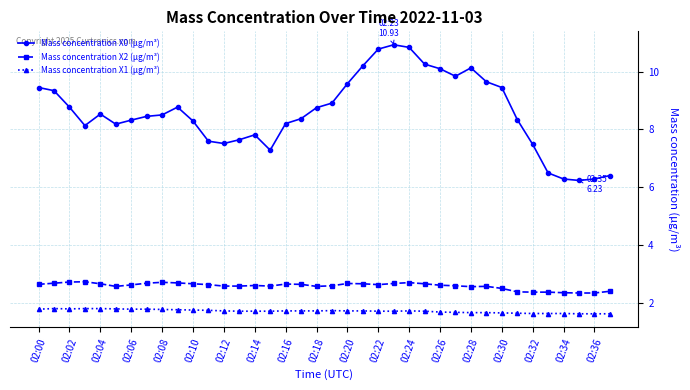

Which series has the largest total across all categories?

Mass concentration X0 (μg/m³)